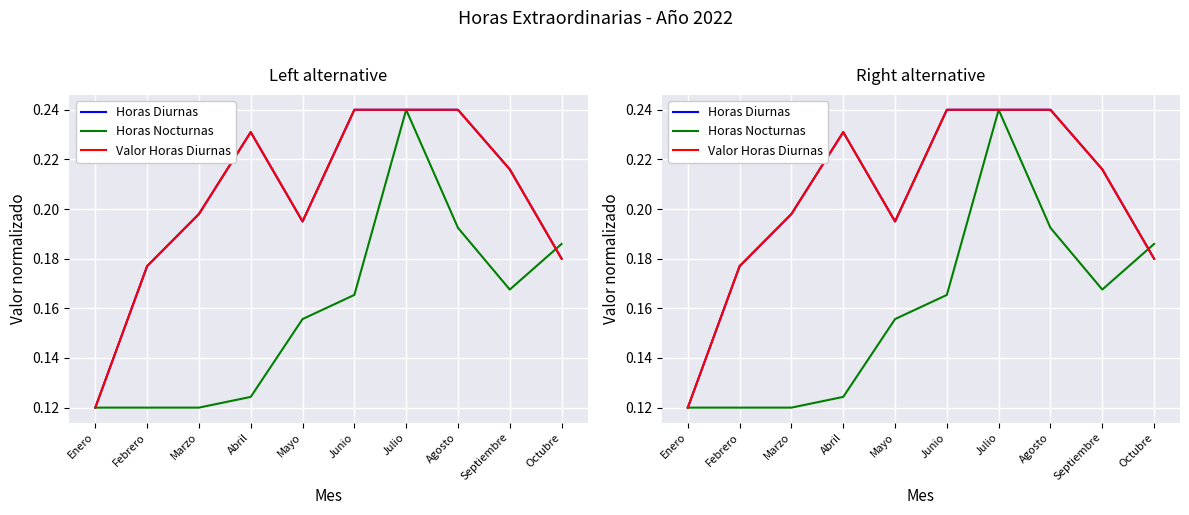

Where do Horas Nocturnas and Horas Diurnas first cross each other?

Septiembre and Octubre